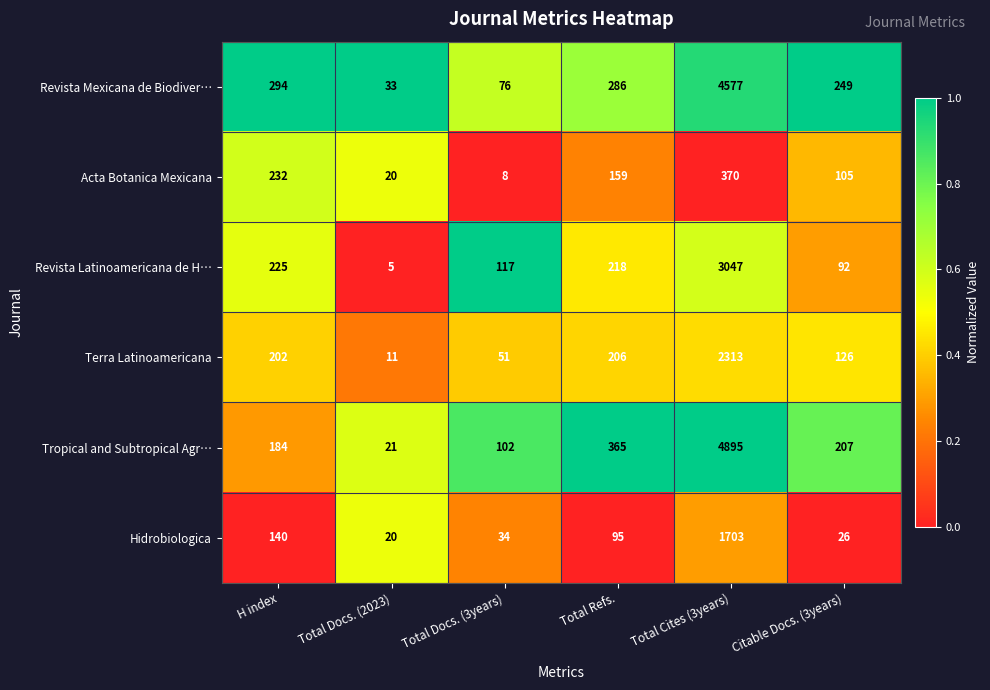

Is it true that Acta Botanica Mexicana equals 105 at Citable Docs. (3years)?

True